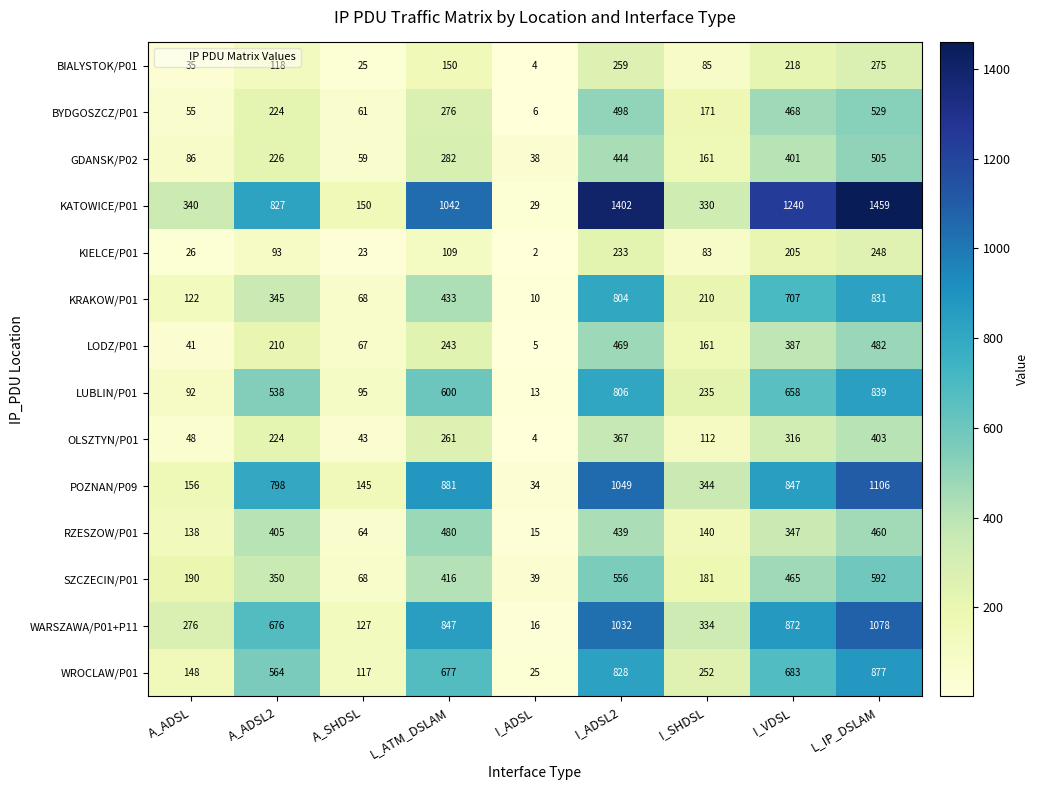

Is the value of WROCLAW/P01 at A_ADSL2 greater than the value of GDANSK/P02 at A_SHDSL?

Yes